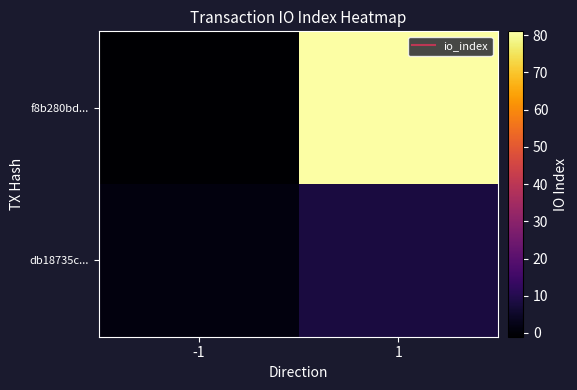

Reading left to right, what are all the values shown in this chart?

f8b280bd...: -1=-1	1=81
db18735c...: -1=1	1=8